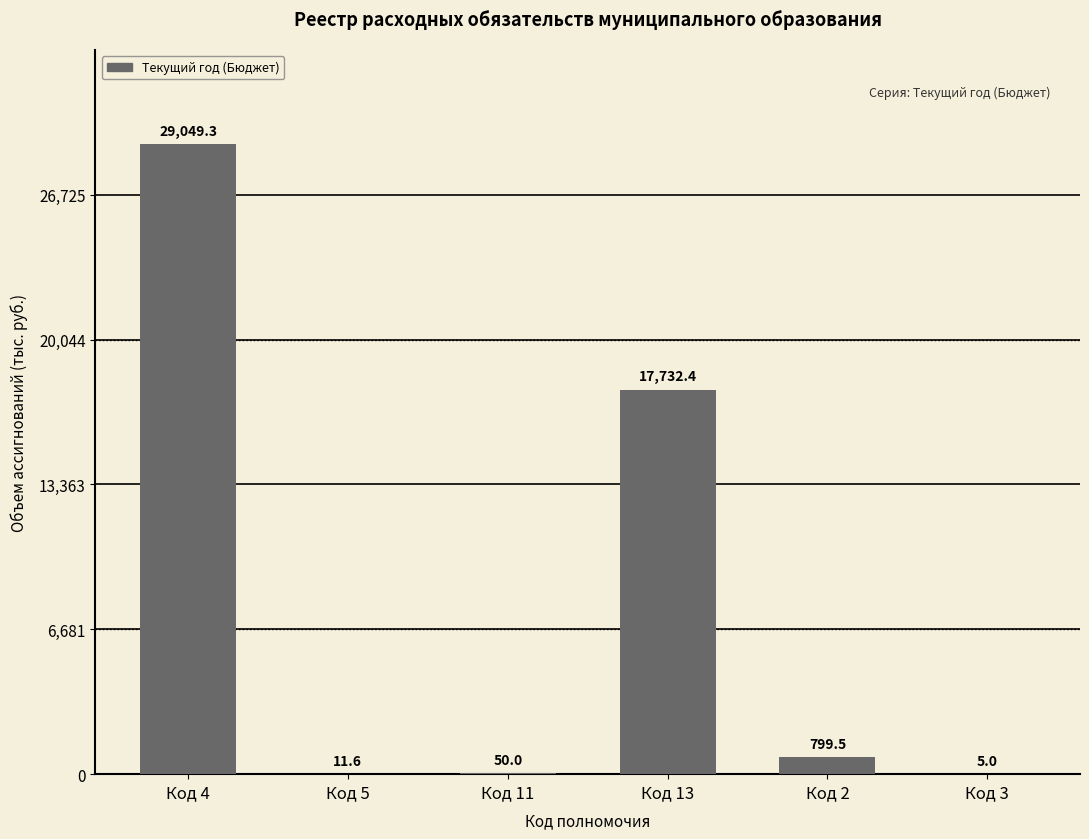

Which has a higher value, Код 3 or Код 2?

Код 2